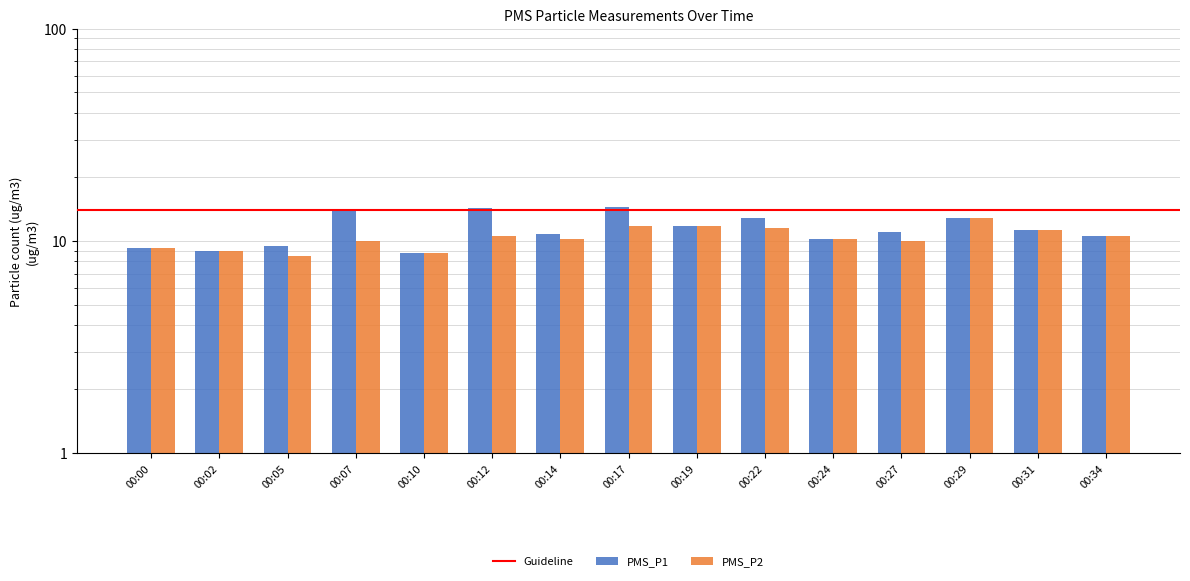

List the series in order of their overall mean, lowest first.

PMS_P2, PMS_P1